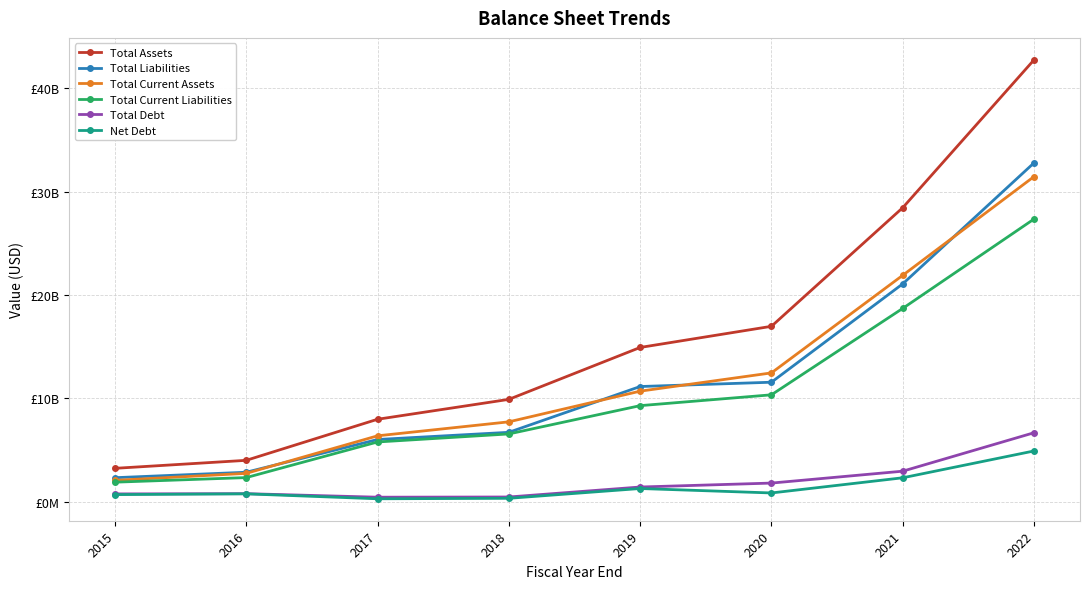

True or false: Total Current Assets and Total Assets cross at least once.

False